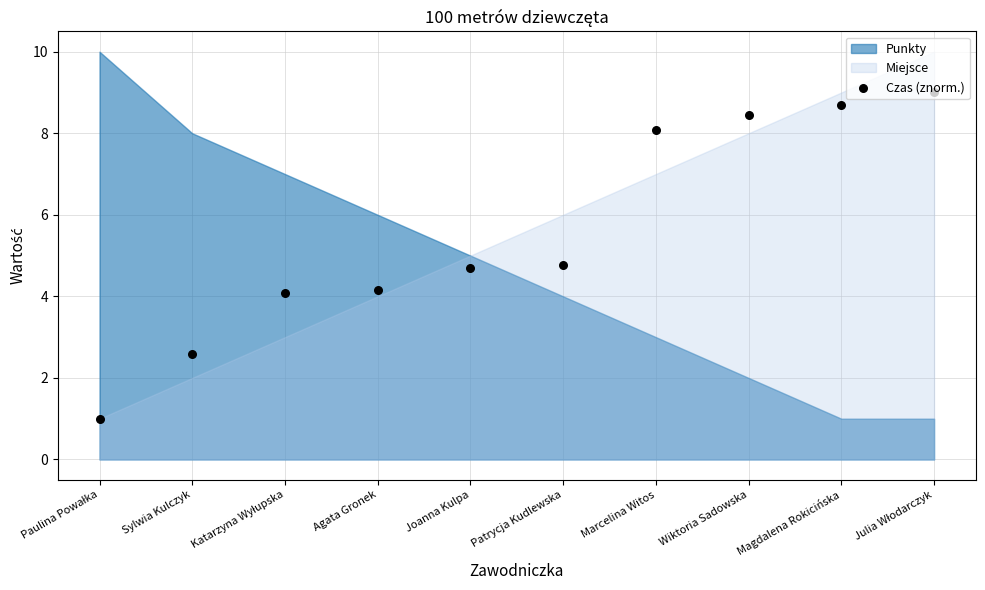

Between Wiktoria Sadowska and Magdalena Rokicińska, which is larger?

Magdalena Rokicińska